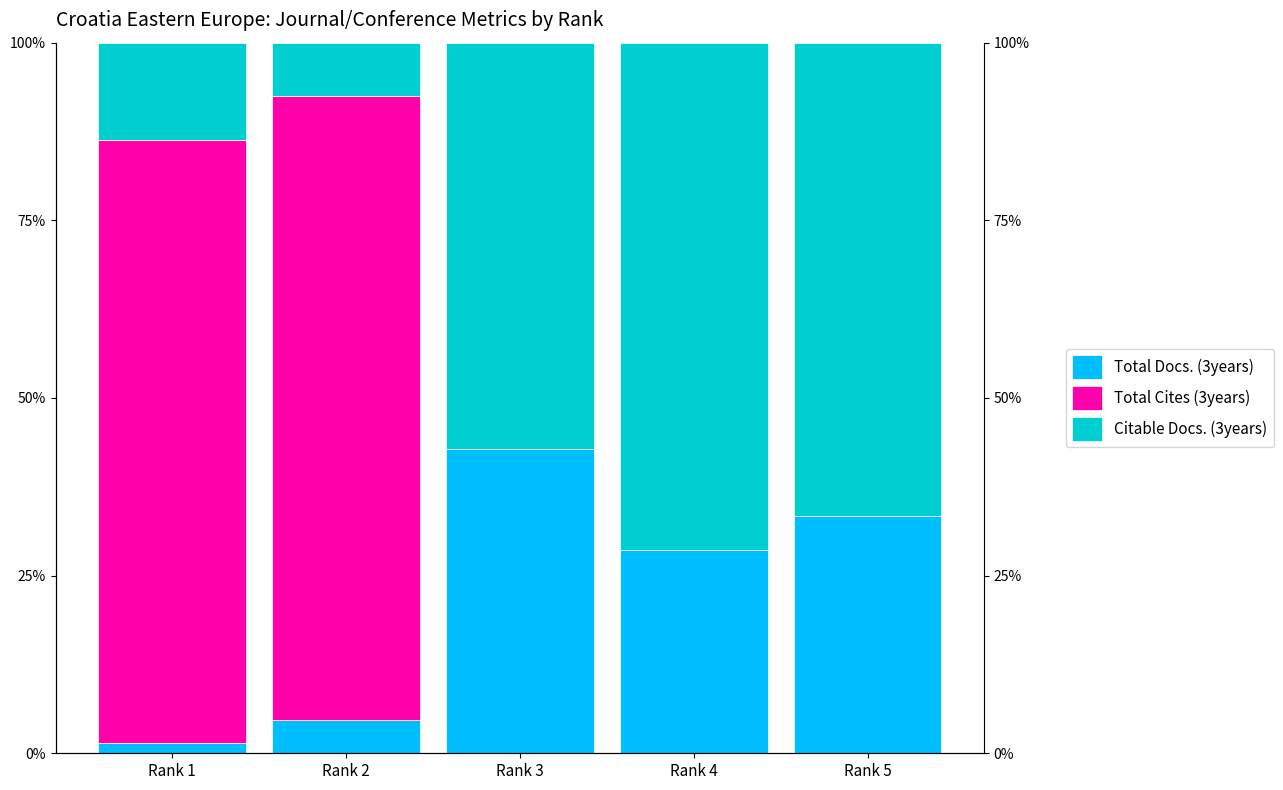

Does the chart contain any negative values?

No